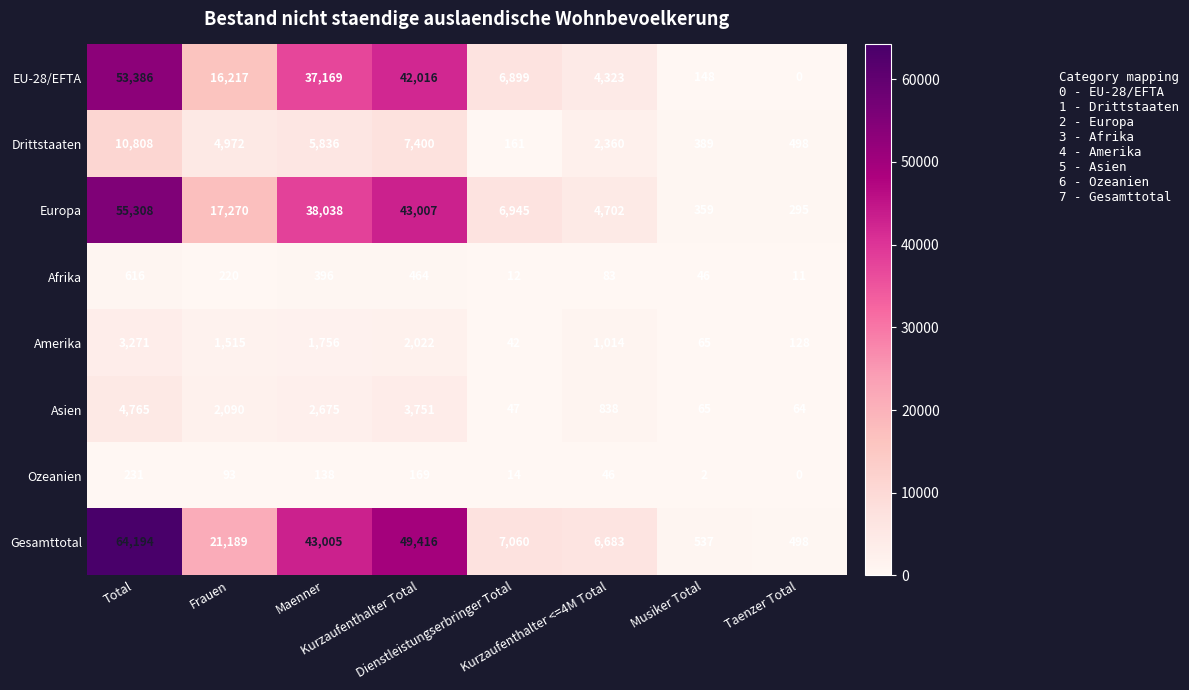

Between Total and Taenzer Total, which series saw the biggest shift?

Gesamttotal